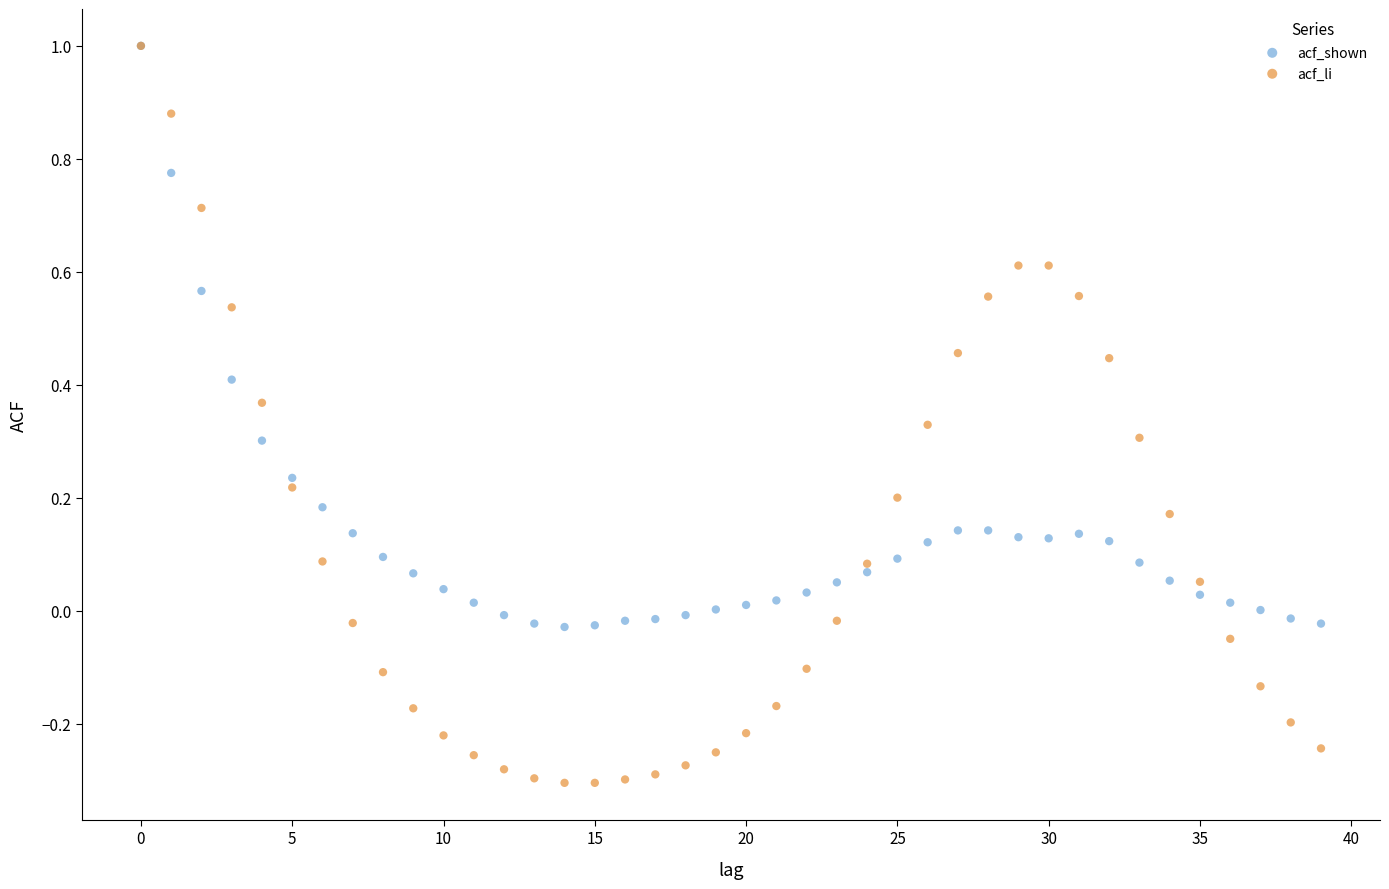

Which series reaches the minimum Y coordinate?

acf_li